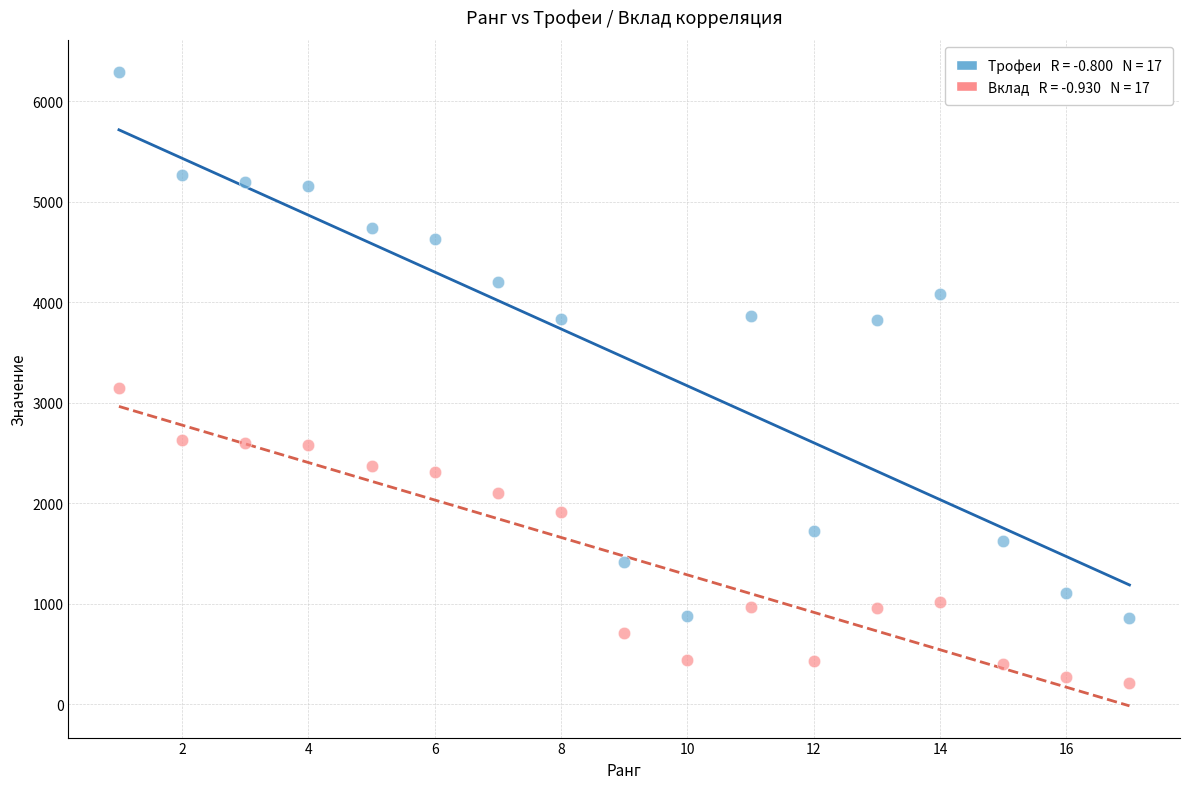

Across all data points, what is the range of X values (max minus min)?

16